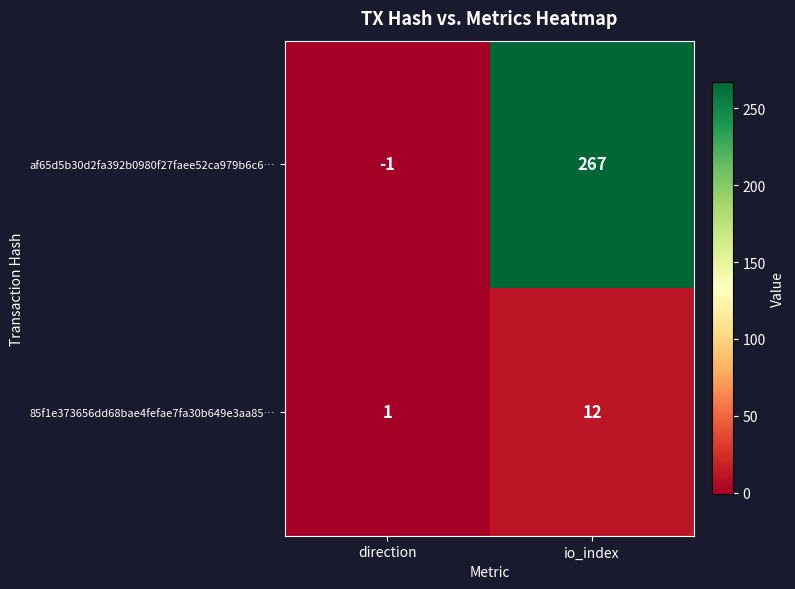

What is the approximate value of 85f1e373656dd68bae4fefae7fa30b649e3aa85… at io_index, to the nearest 5?

10